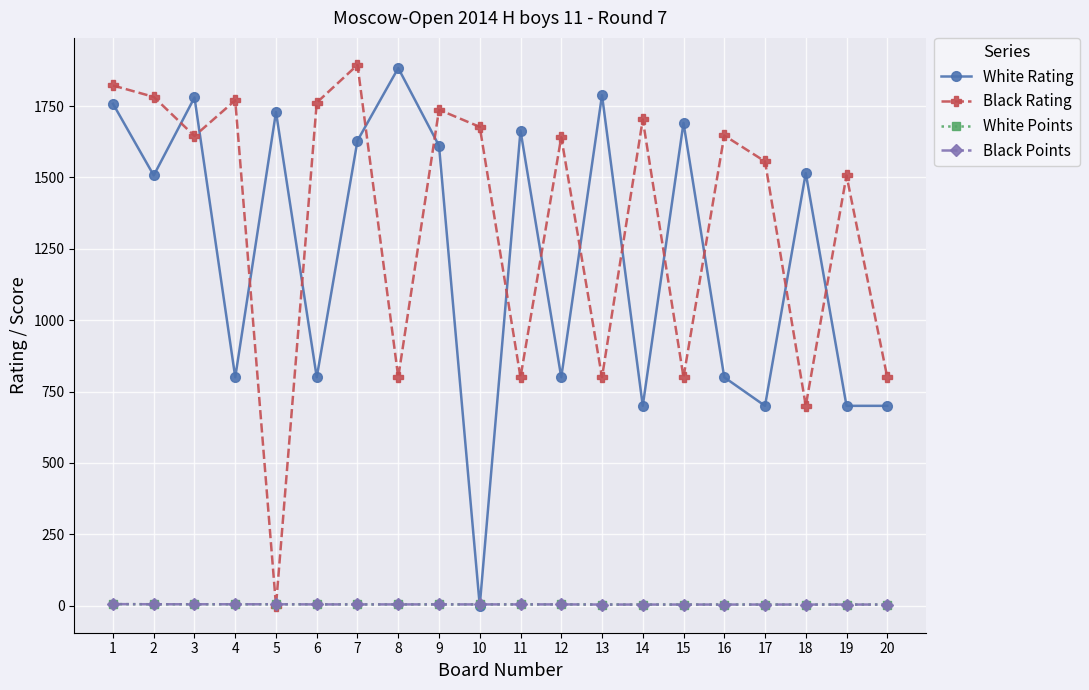

Between 8 and 18, which series saw the biggest shift?

White Rating